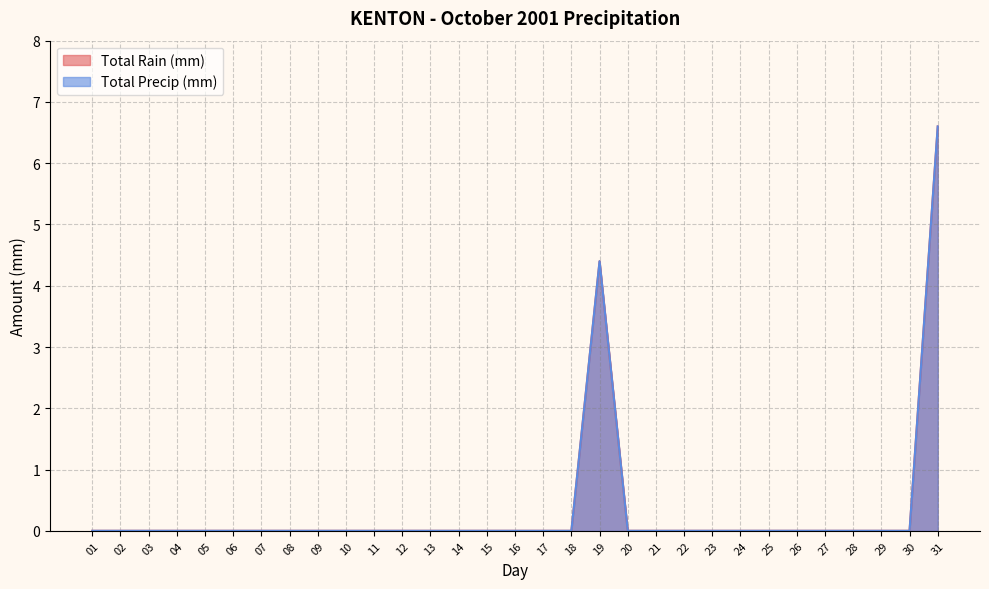

Which category has the highest value in the Total Precip (mm) series?

31